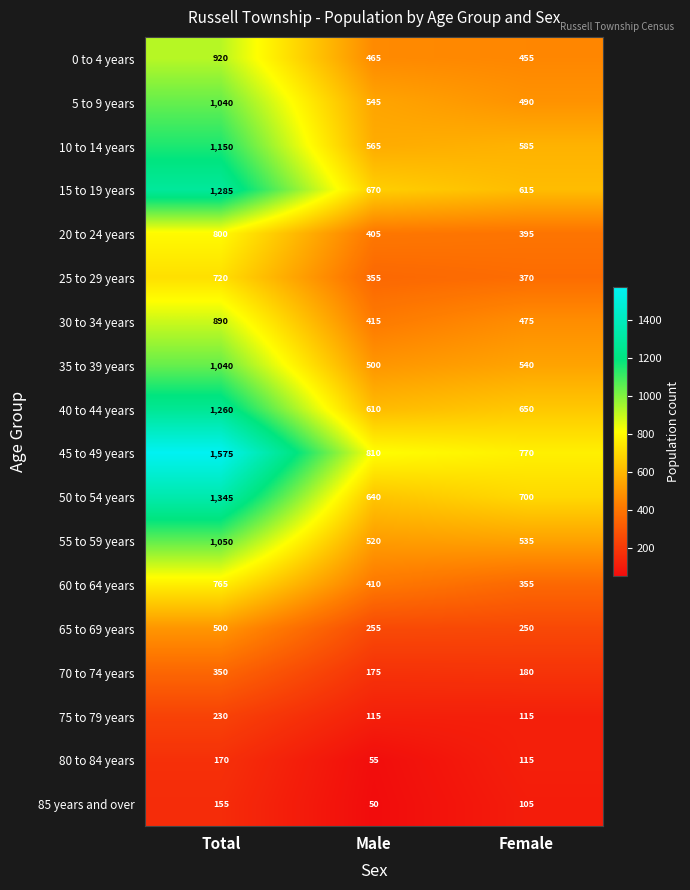

At which label is 85 years and over closest to 102?

Female